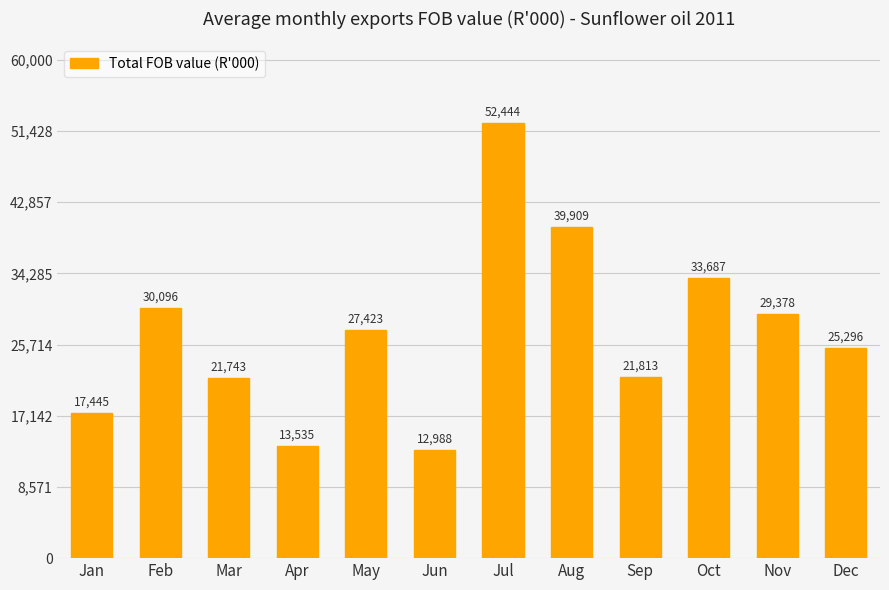

What is the difference between the values at Nov and Oct?

4309